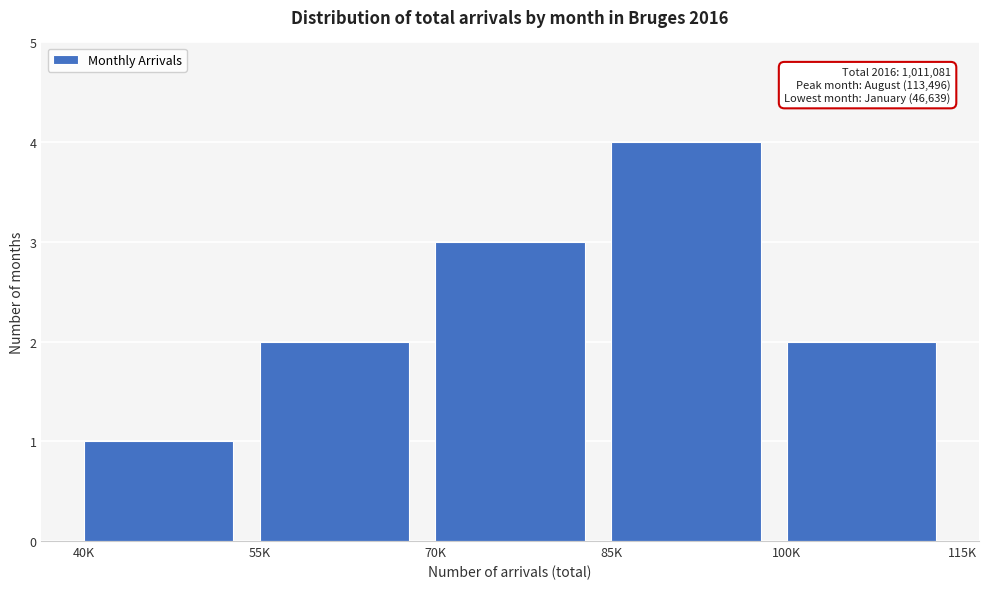

Reading right to left, transcribe all the data shown in this chart.

2	4	3	2	1